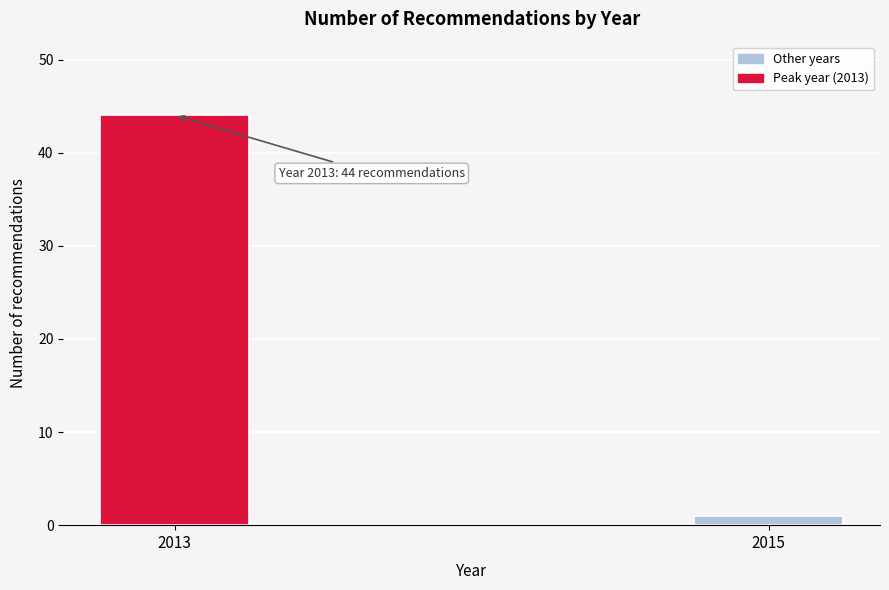

Reading left to right, transcribe all the data shown in this chart.

2013=44	2015=1